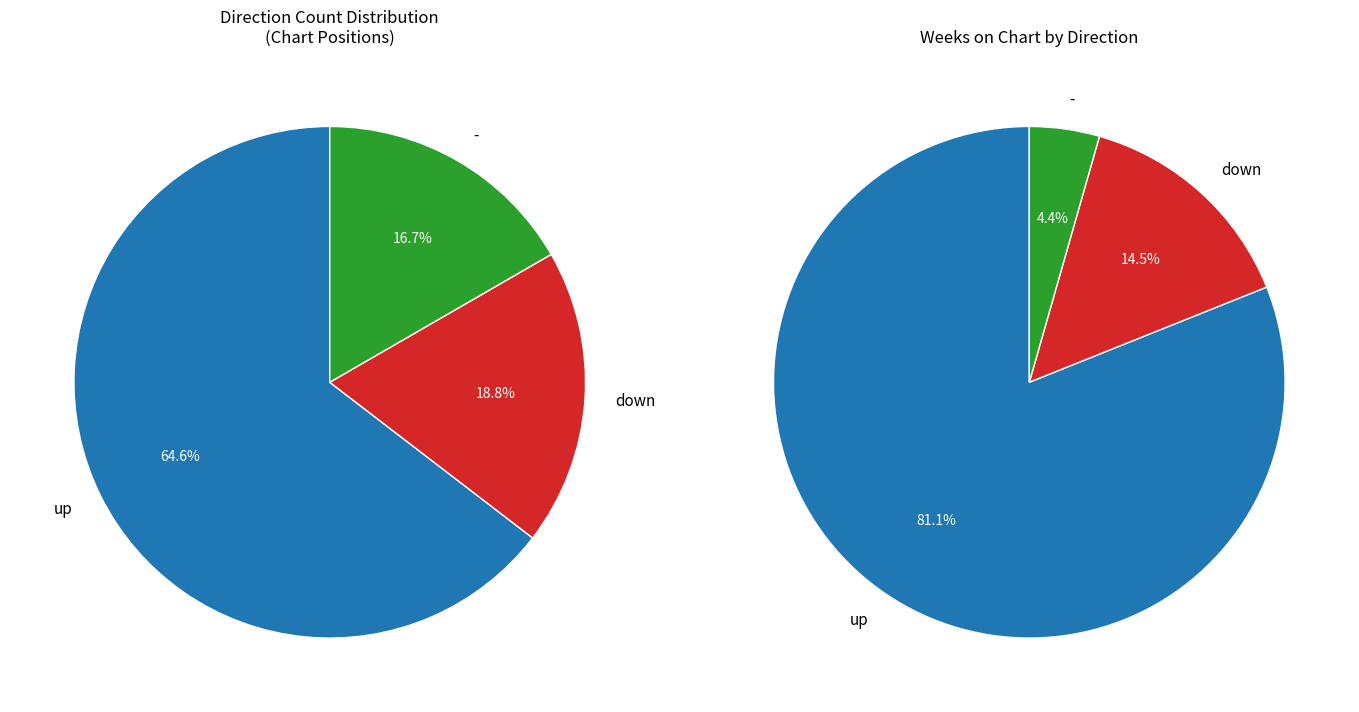

What is the majority slice?

up